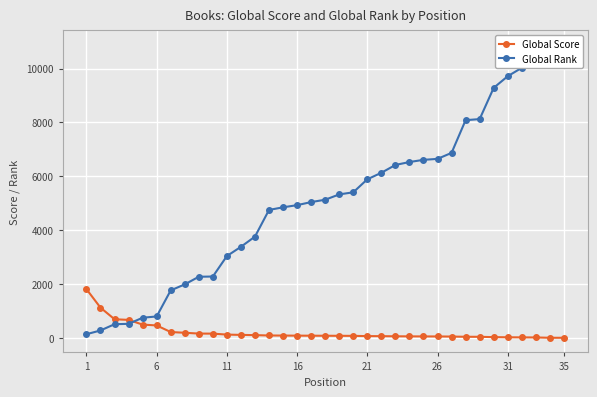

How many values in the Global Score series exceed 80?

17